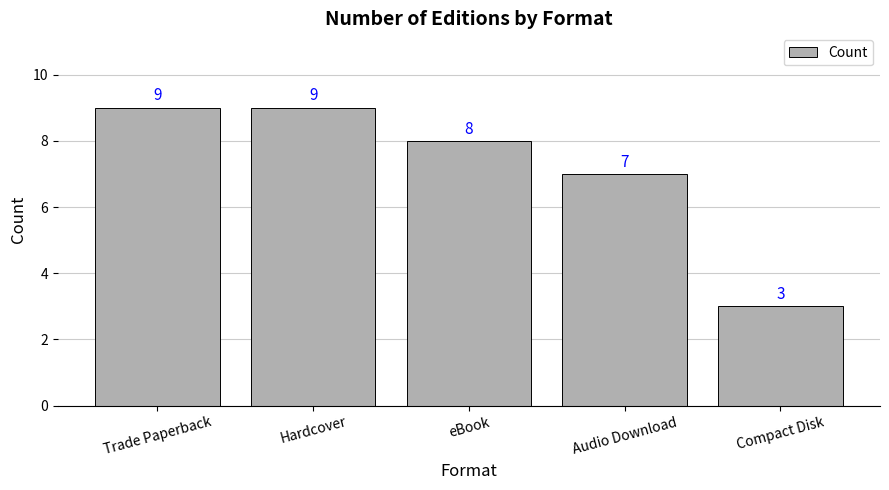

The chart shows a value of 12 at eBook. True or false?

False